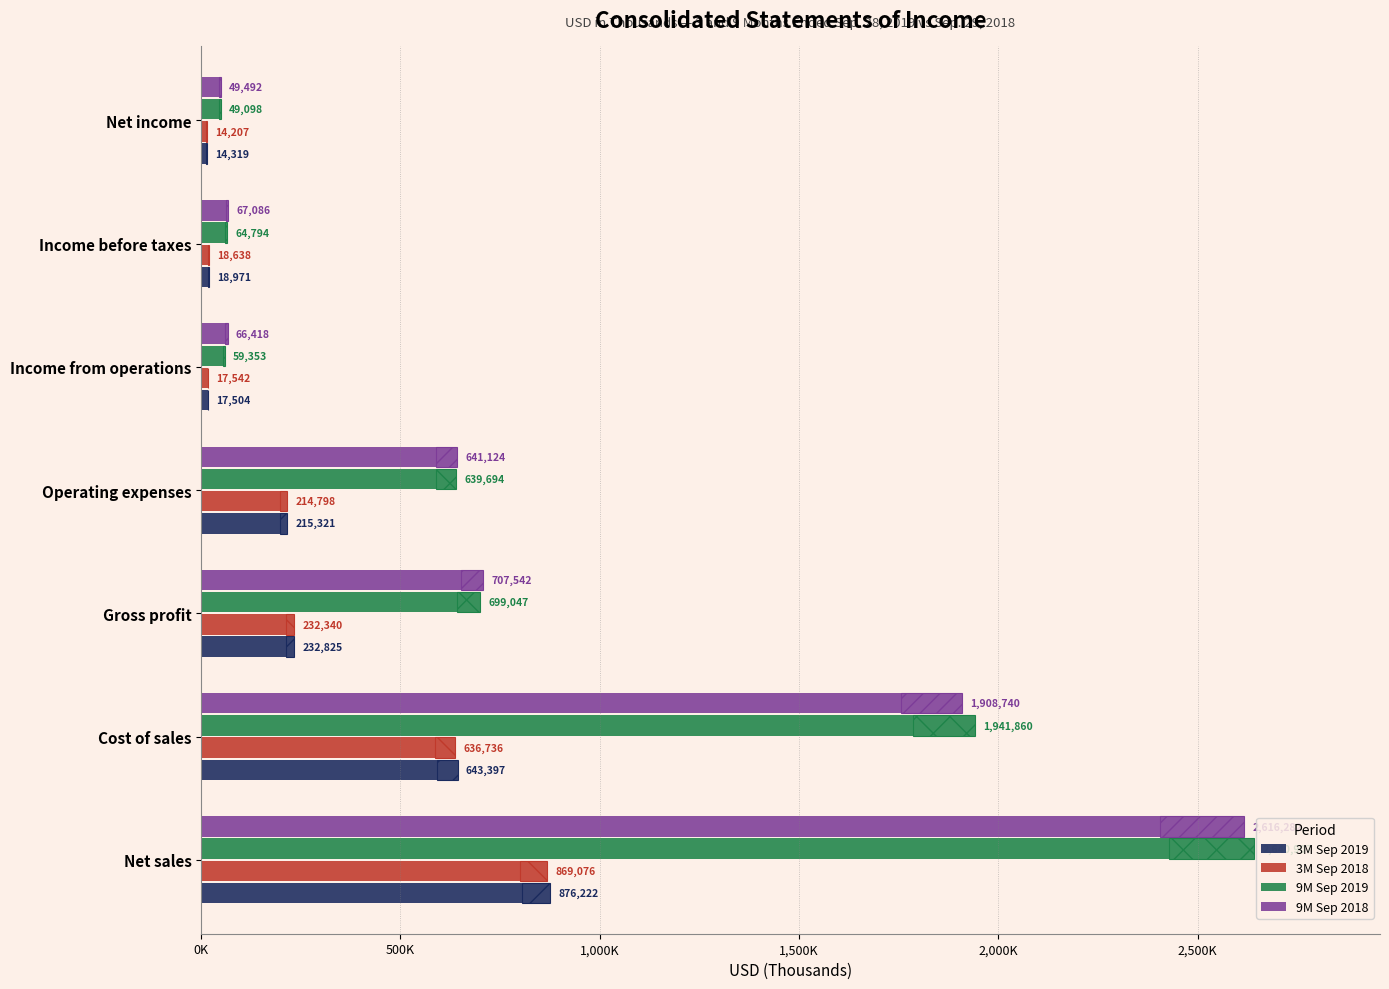

List the series in order of their peak value, highest first.

9M Sep 2019, 9M Sep 2018, 3M Sep 2019, 3M Sep 2018